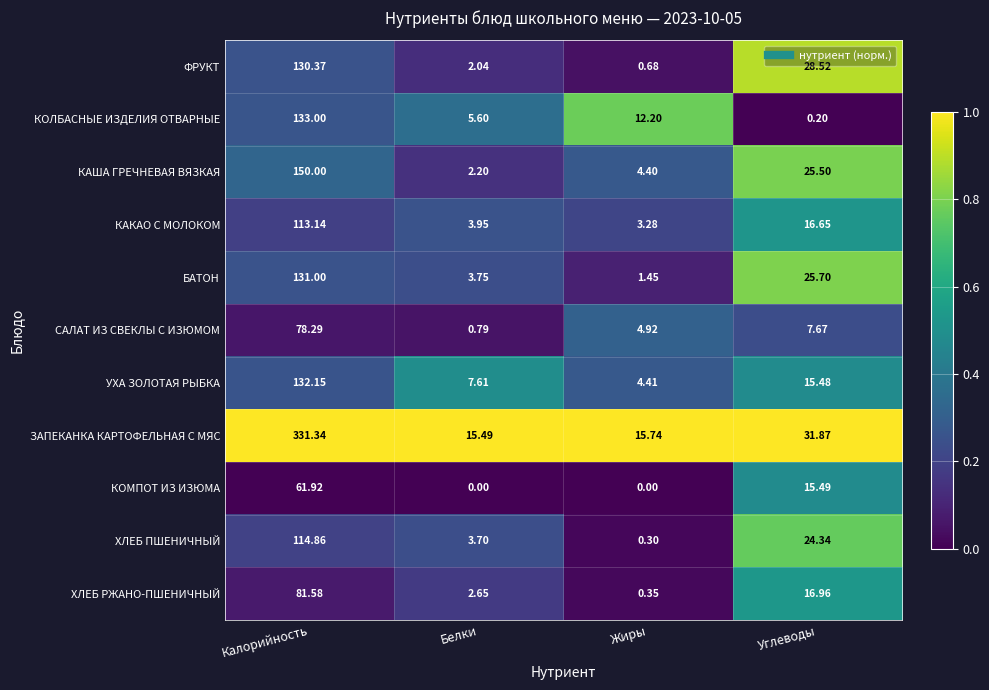

What is the maximum value shown in the chart?

331.3